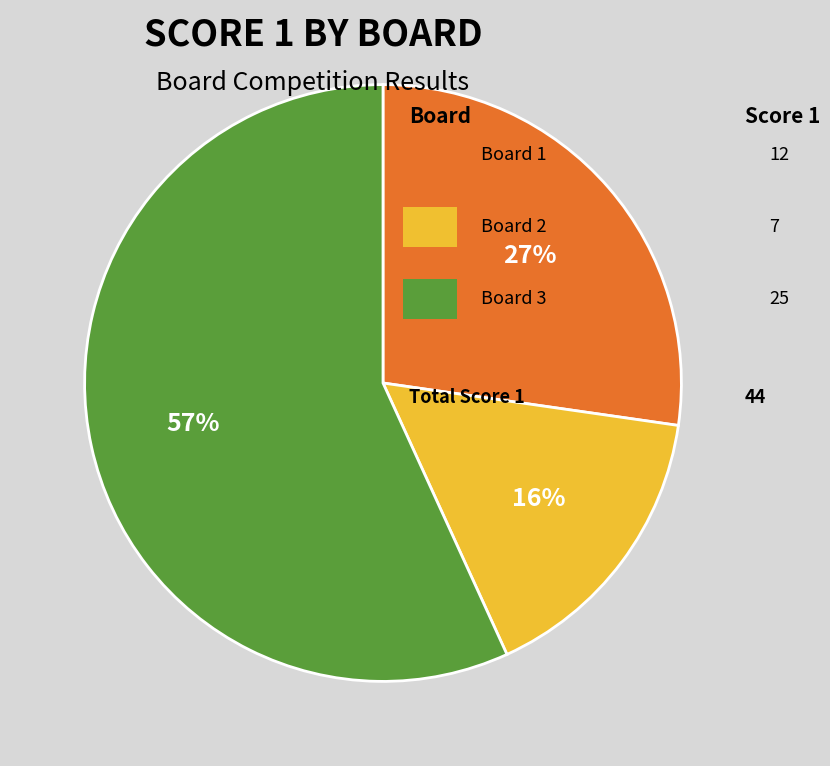

Is there a majority slice in this chart?

Yes